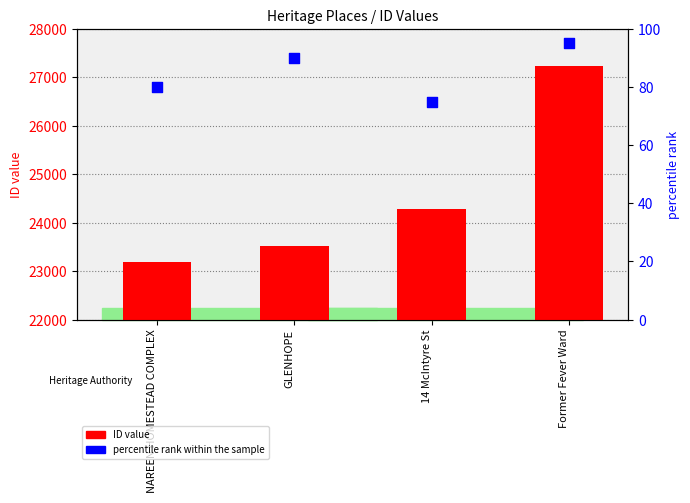

At how many categories does at least one series exceed 25474?

1